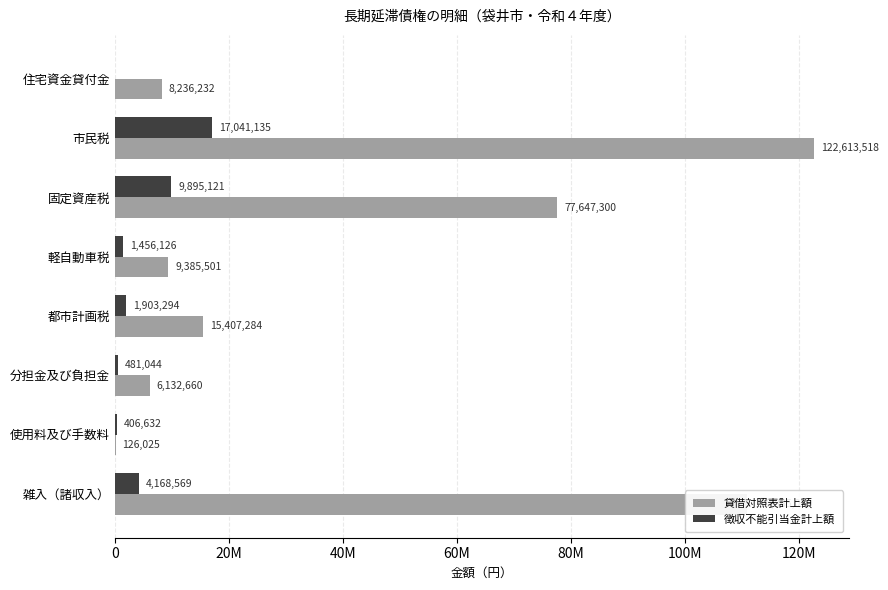

What are all the series names shown in the legend?

貸借対照表計上額, 徴収不能引当金計上額